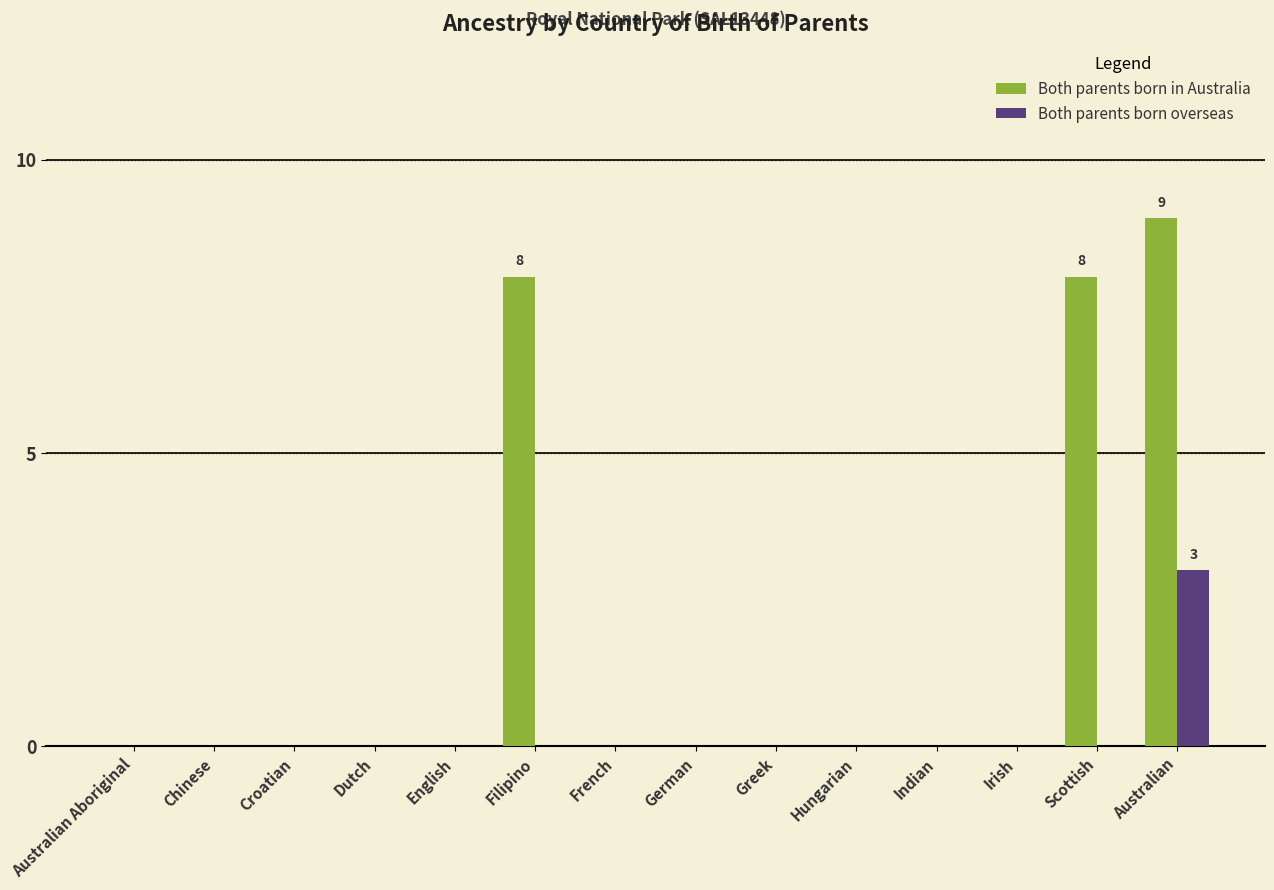

Reading left to right, transcribe all the data shown in this chart.

Both parents born in Australia: 0	0	0	0	0	8	0	0	0	0	0	0	8	9
Both parents born overseas: 0	0	0	0	0	0	0	0	0	0	0	0	0	3